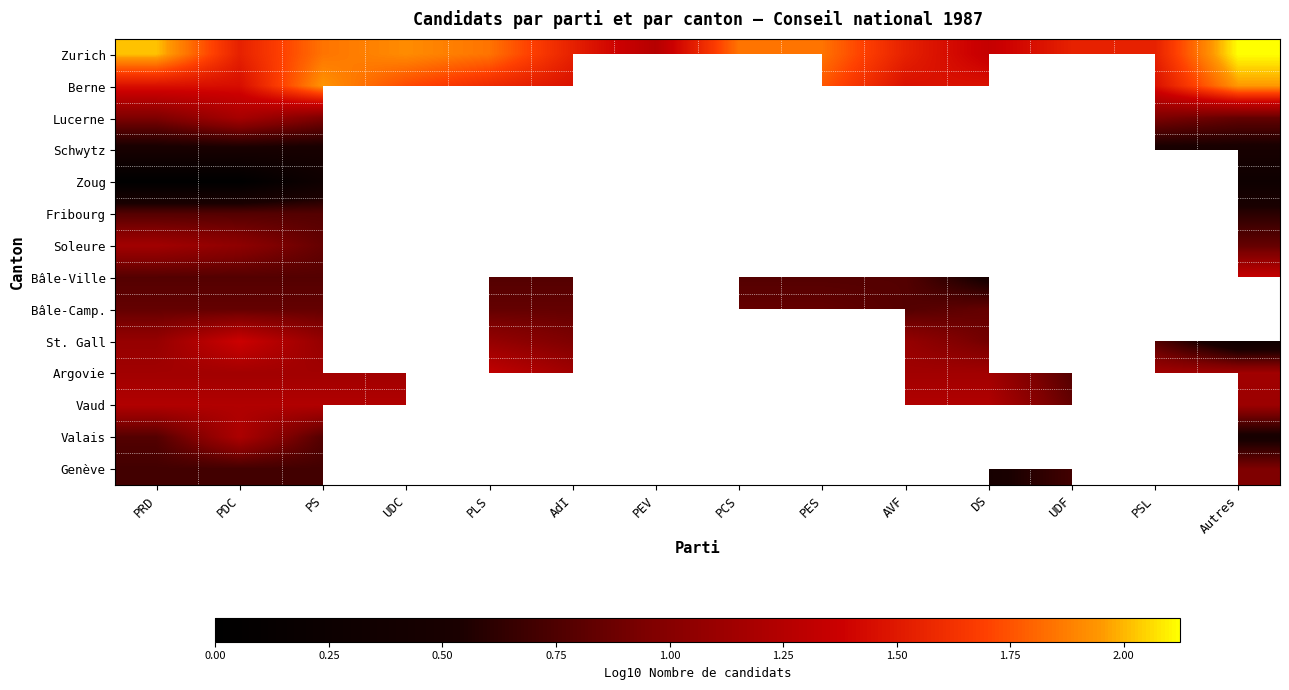

At how many categories does at least one series exceed 1?

14